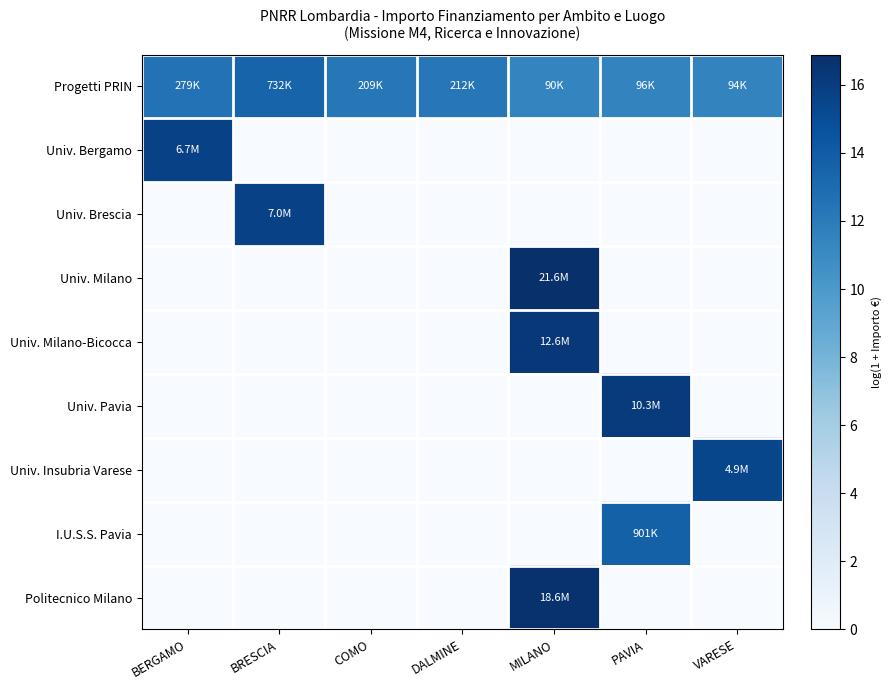

Which series changed the most between BERGAMO and PAVIA?

Univ. Pavia